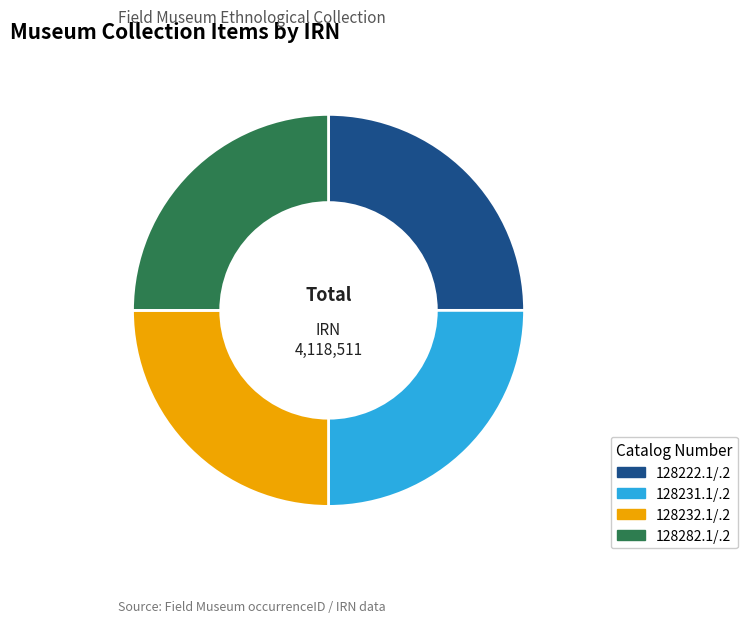

The 128282.1/.2 slice represents 39% of the pie. True or false?

False